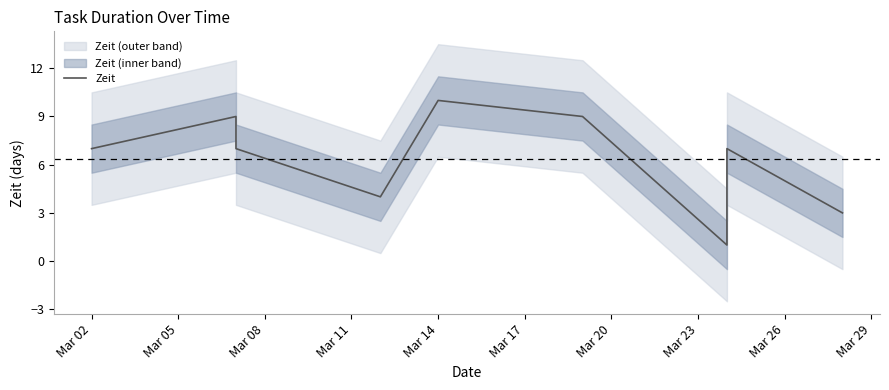

At which label does the data first exceed 7?

Mar 05